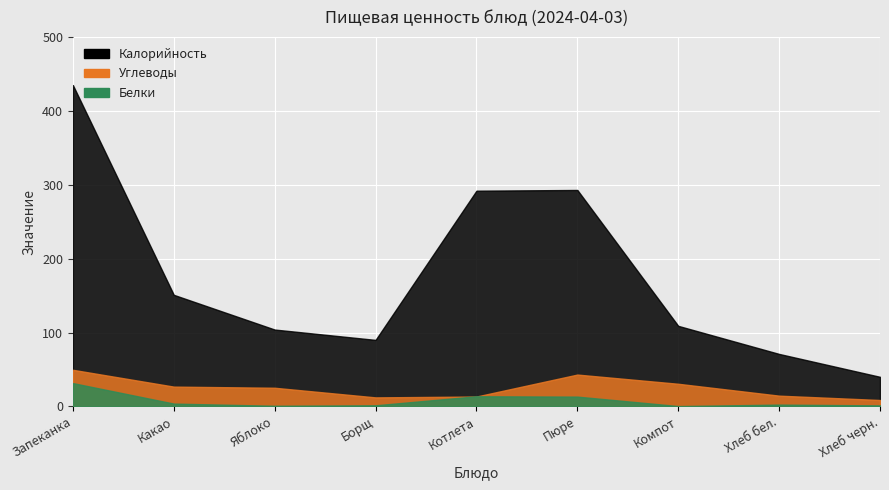

What is the label of the 2nd point from the left?

Какао